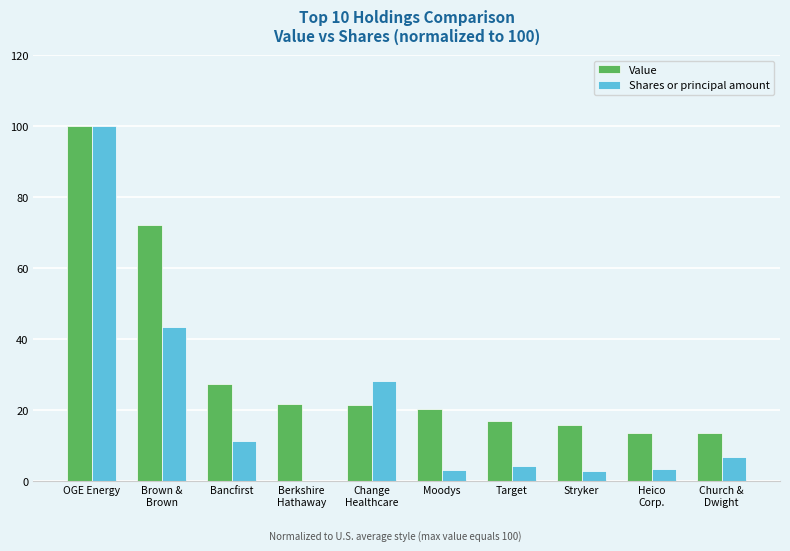

At which category is the sum across all series the highest?

OGE Energy